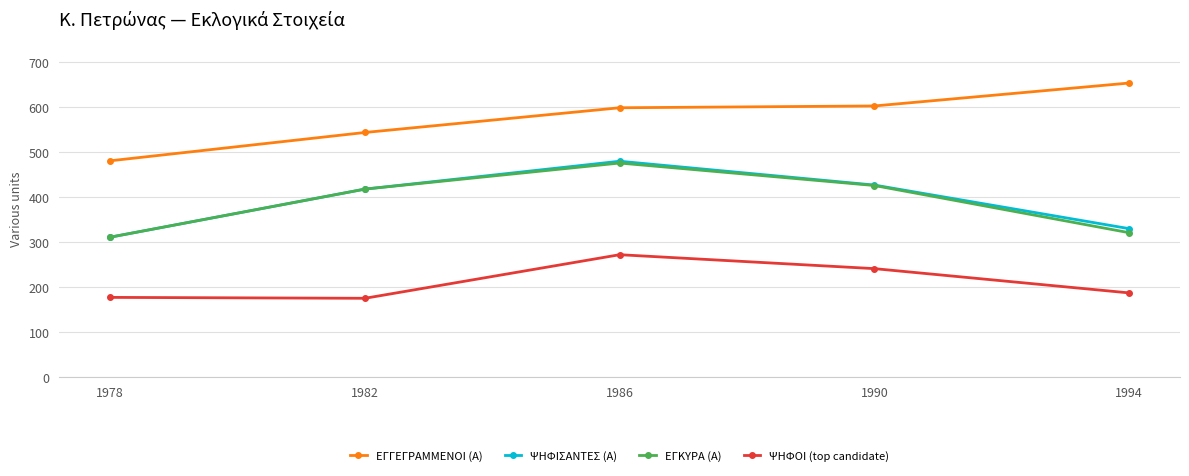

What is the sum of the ΨΗΦΟΙ (top candidate) values at 1986 and 1978?

449